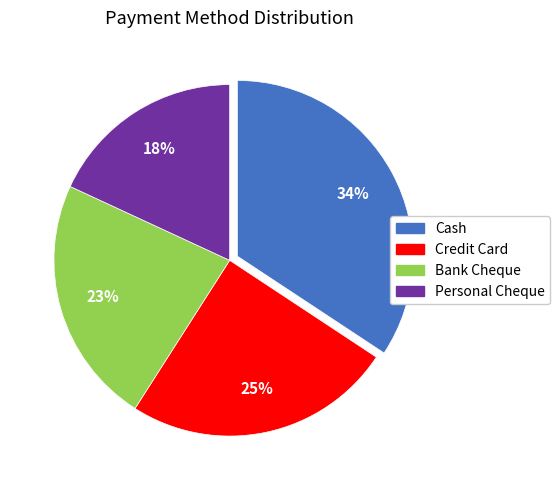

What is the largest slice in the pie chart?

Cash